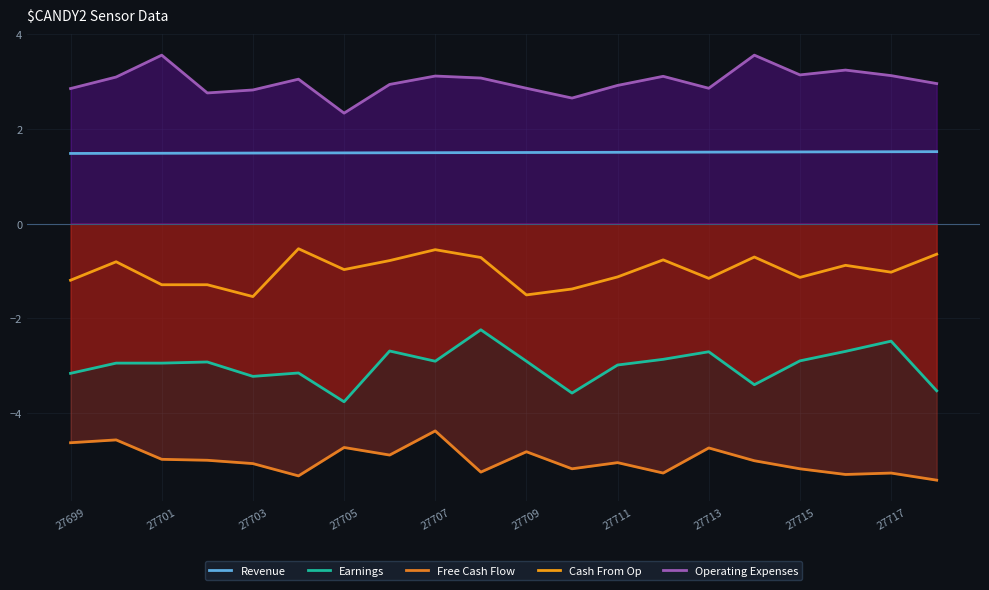

True or false: Operating Expenses and Free Cash Flow cross at least once.

False